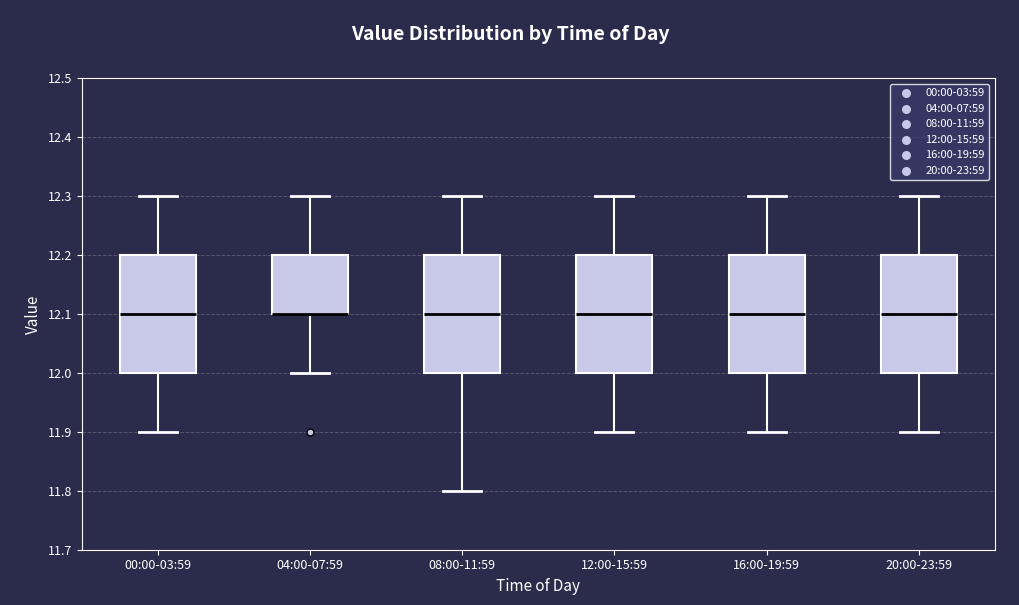

Reading left to right, read every box against the y-axis: the position of its median line, the range the box covers, and the ends of its whiskers. The values are not printed on the chart, so give them approximately, as read against the axis.

00:00-03:59: median 12.1, box 12.0 to 12.2, whiskers 11.9 to 12.3
04:00-07:59: median 12.1 (drawn on the box's lower edge), box 12.1 to 12.2, whiskers 12.0 to 12.3
08:00-11:59: median 12.1, box 12.0 to 12.2, whiskers 11.8 to 12.3
12:00-15:59: median 12.1, box 12.0 to 12.2, whiskers 11.9 to 12.3
16:00-19:59: median 12.1, box 12.0 to 12.2, whiskers 11.9 to 12.3
20:00-23:59: median 12.1, box 12.0 to 12.2, whiskers 11.9 to 12.3